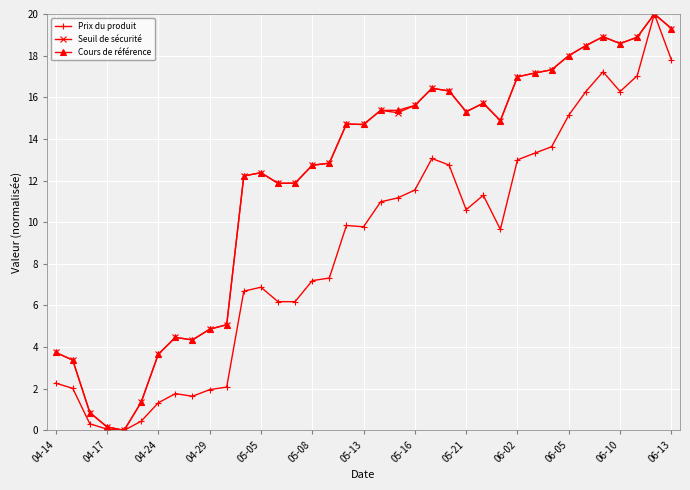

True or false: Seuil de sécurité has more than 2 points higher than both neighbors.

True